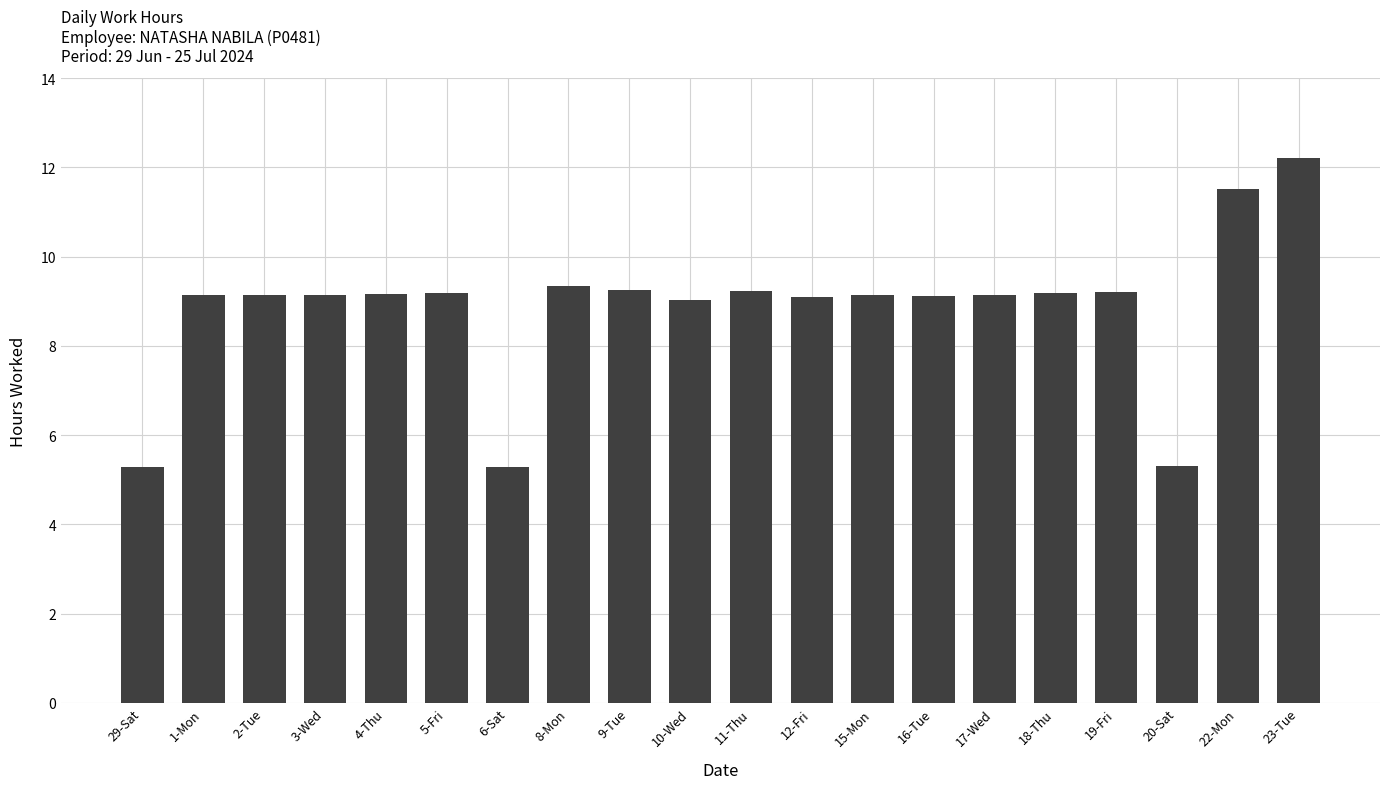

How many bars are there in total?

20